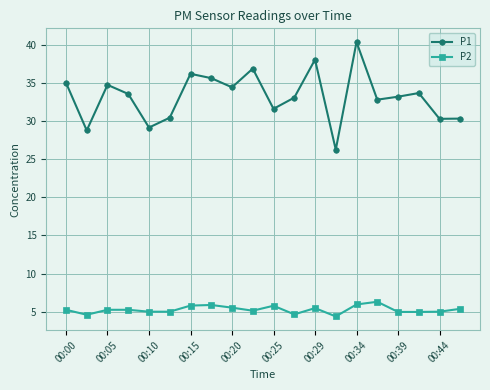

Which series has the largest total across all categories?

P1